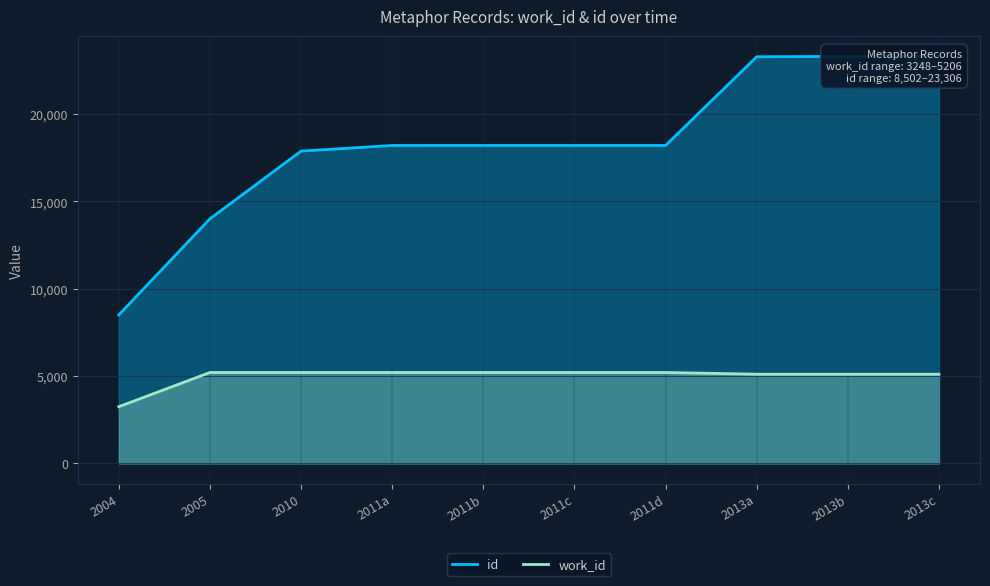

Which series has the widest spread of values?

id